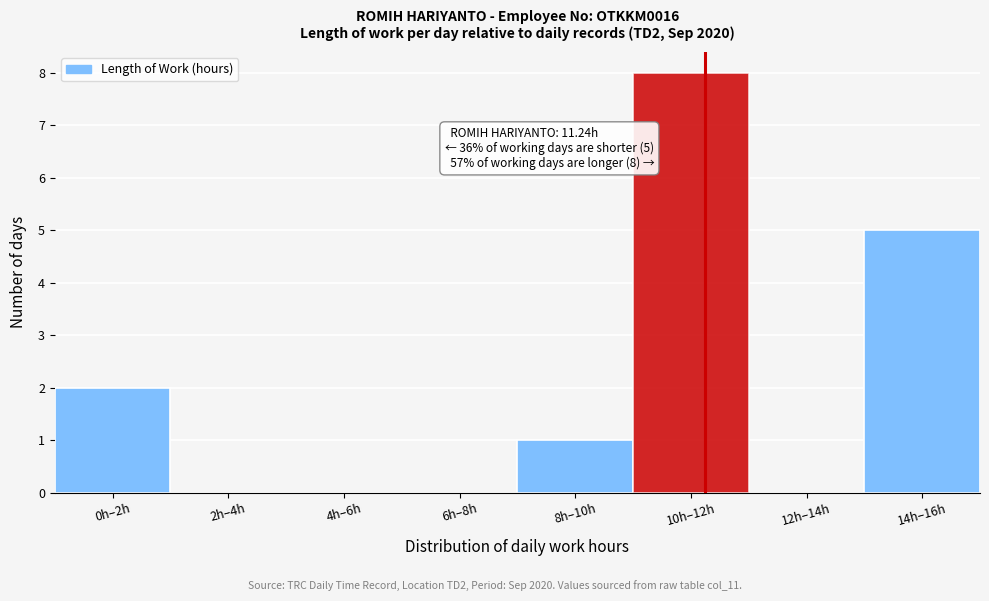

Reading right to left, transcribe all the data shown in this chart.

14h–16h=5	12h–14h=0	10h–12h=8	8h–10h=1	6h–8h=0	4h–6h=0	2h–4h=0	0h–2h=2